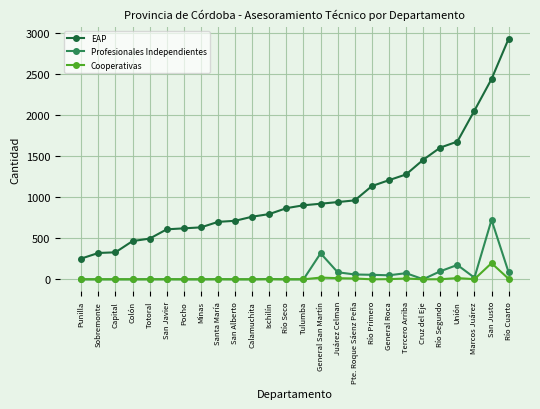

Is it true that Profesionales Independientes equals 55 at Río Primero?

True